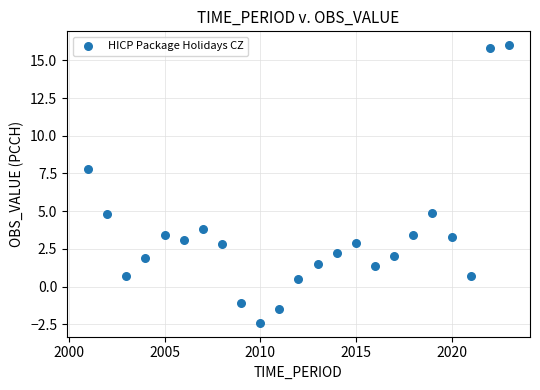

What is the range of X values (max minus min)?

22.0